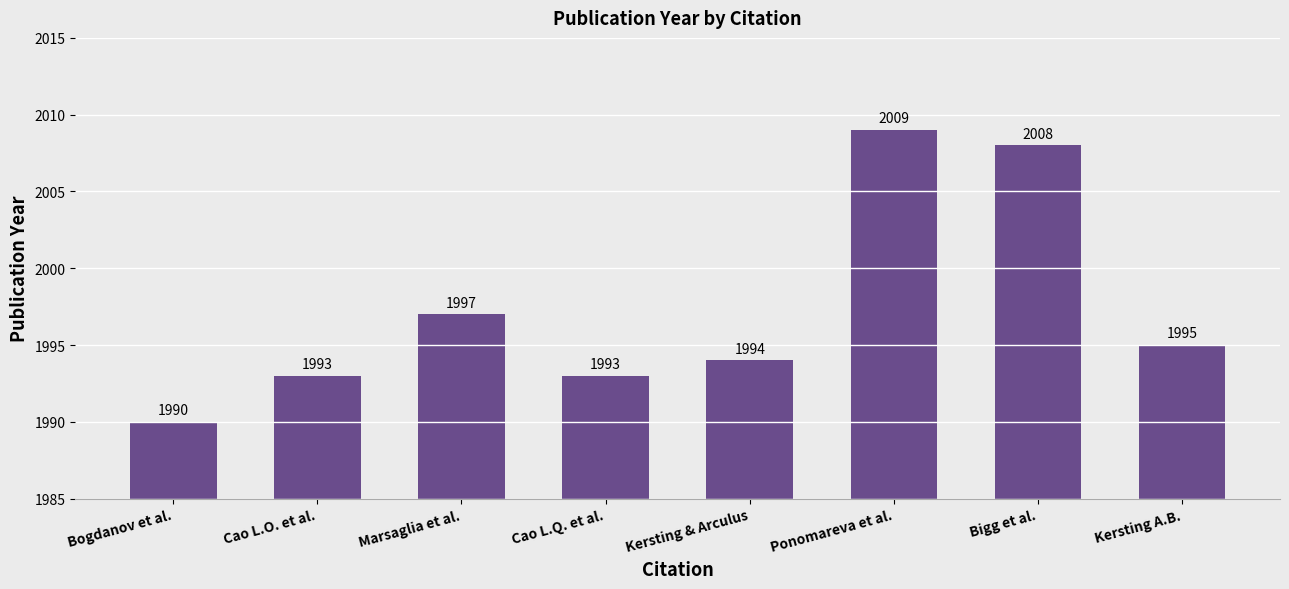

What position from the right is Kersting A.B.?

1